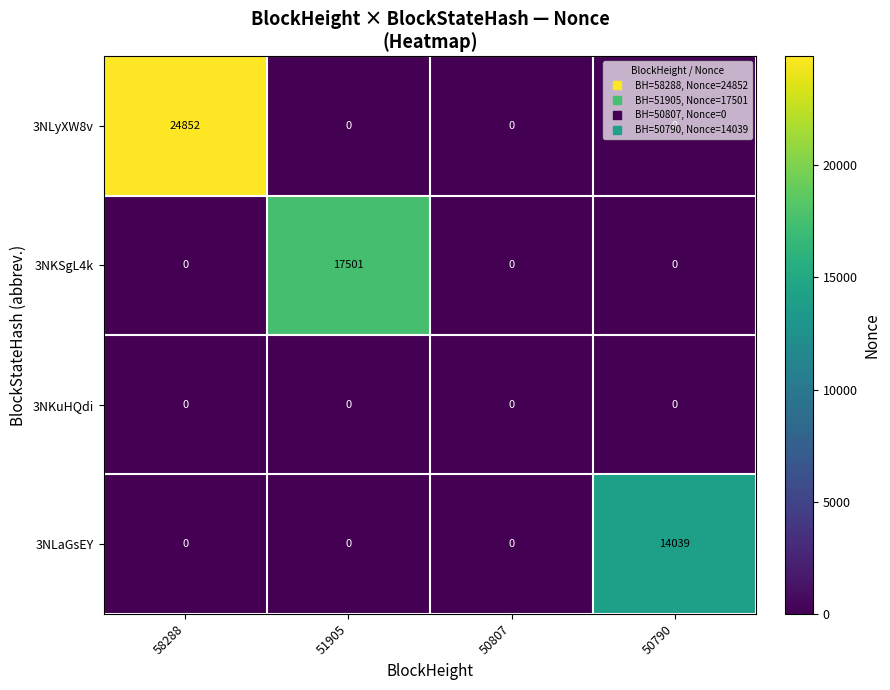

Rank the series by their maximum value, from lowest to highest.

3NKuHQdi, 3NLaGsEY, 3NKSgL4k, 3NLyXW8v